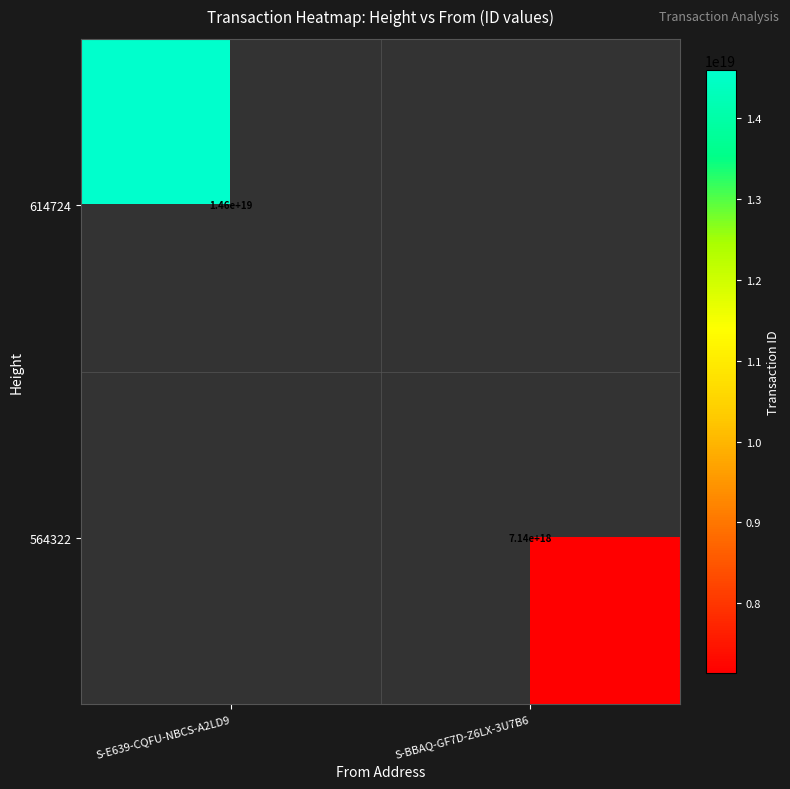

At how many categories does at least one series exceed 10102328192732901376?

1